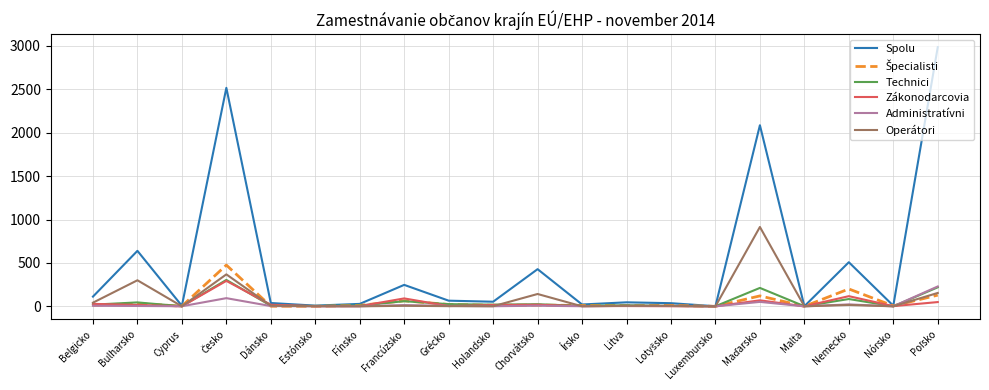

Is it true that Zákonodarcovia equals 0 at Luxembursko?

True